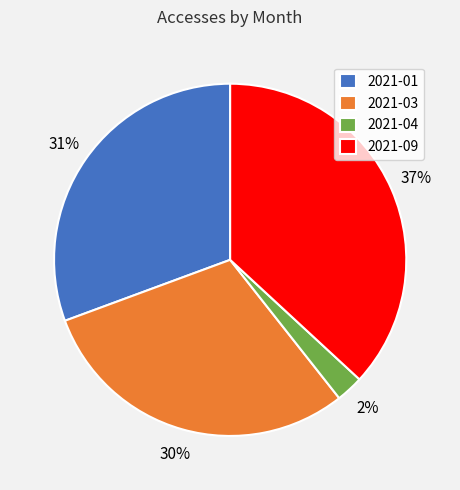

To the nearest percent, what portion does 2021-01 represent?

31%